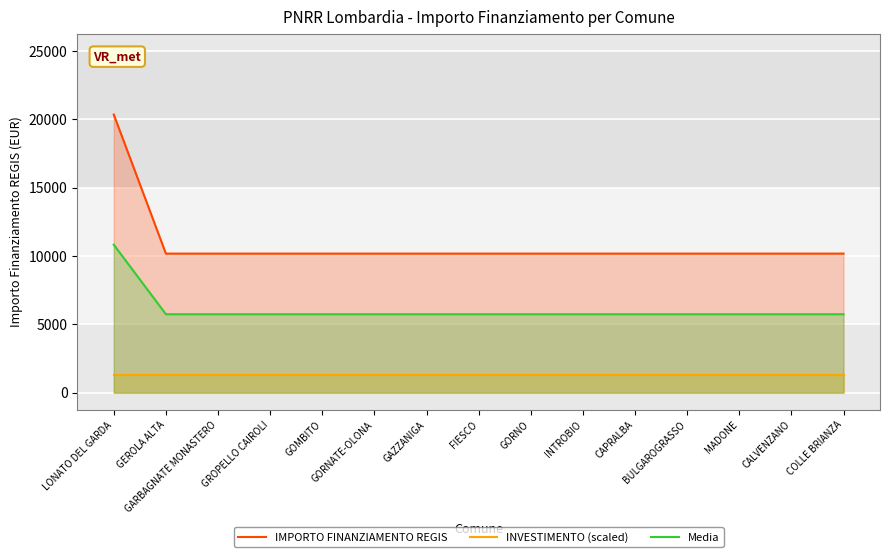

Count the number of data series in this chart.

3